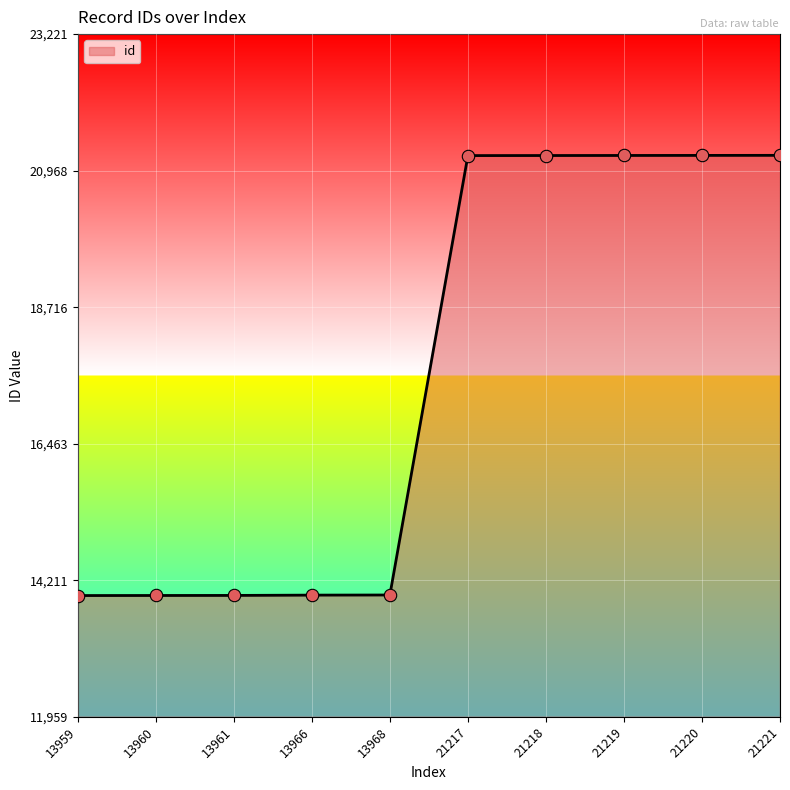

Between 21218 and 13961, which is larger?

21218